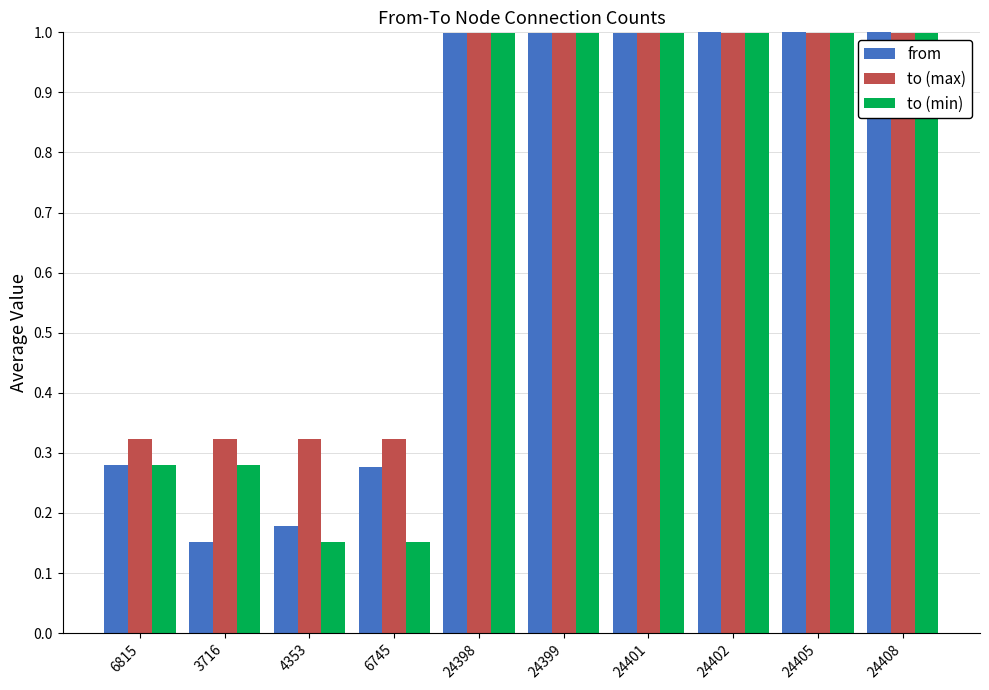

The value of to (max) at 24398 is 1.0. True or false?

True